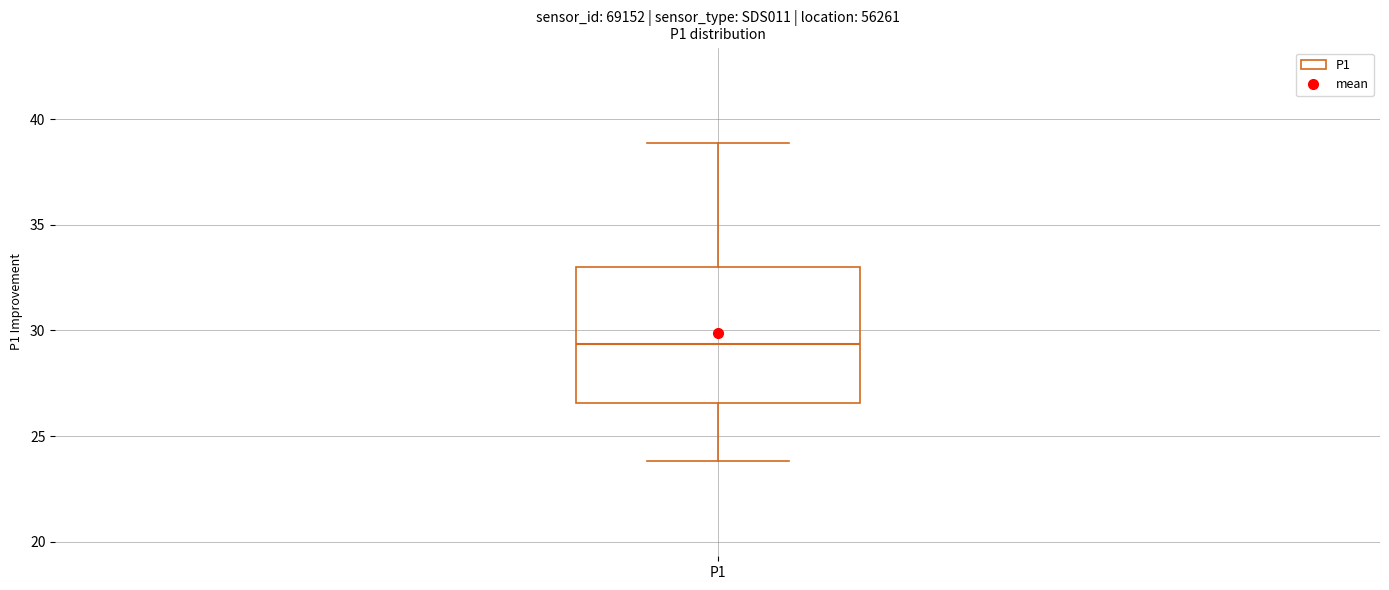

Where does the lower whisker of the box for P1 end on the y-axis? The values are not printed on the chart, so give them approximately, as read against the axis.

24.0